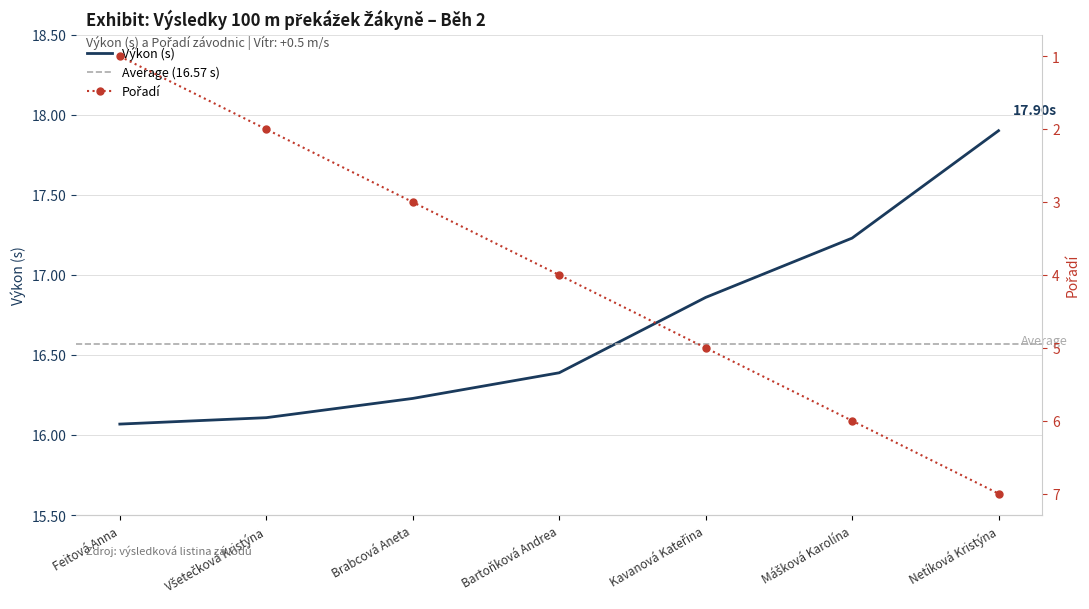

Rank the series at Brabcová Aneta from lowest to highest value.

Pořadí, Výkon (s)